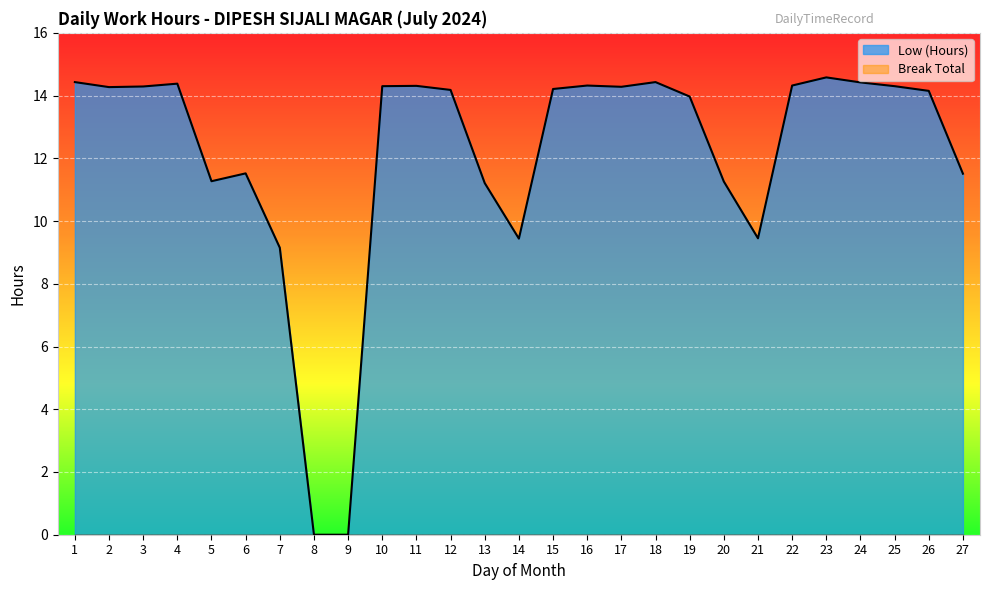

How many lines are shown in the chart?

2